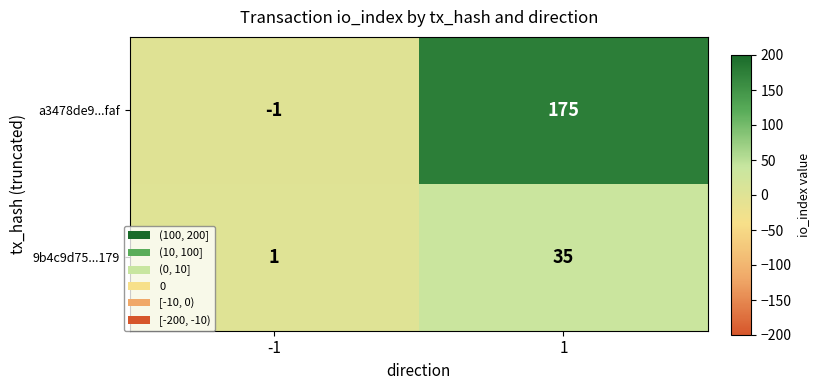

Count the number of categories in the chart.

2